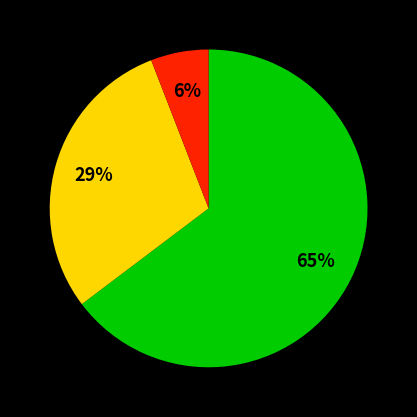

To the nearest percent, what is the difference between the largest and smallest slice percentages?

59%